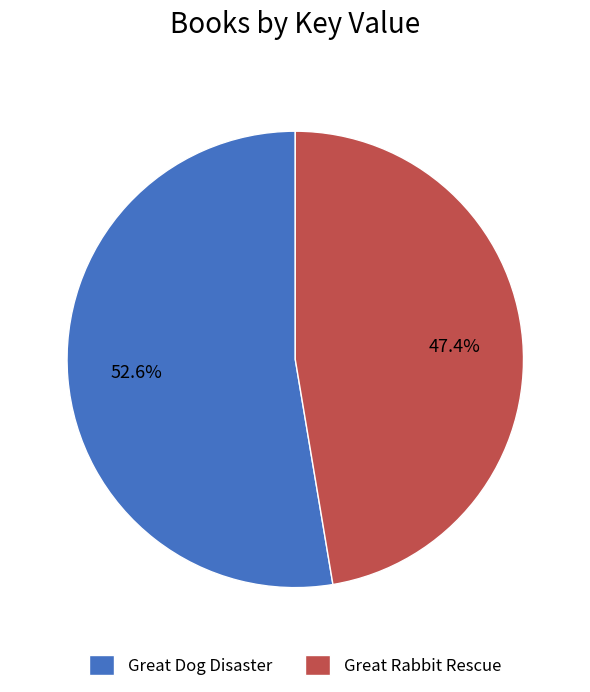

To the nearest percent, what percentage of the pie is Great Dog Disaster?

53%